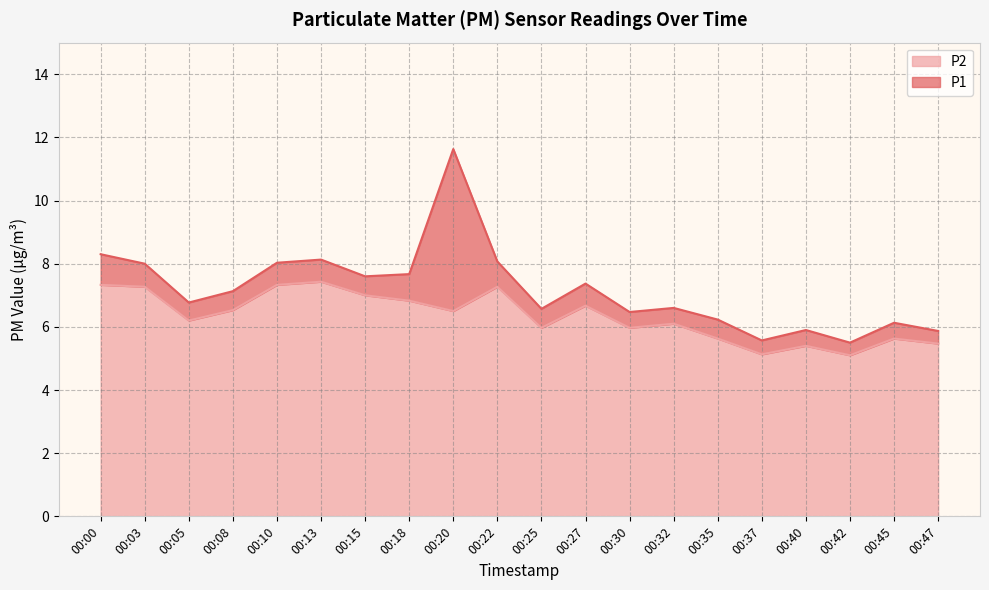

Reading right to left, extract all data points from this chart.

P1: 5.9	6.1	5.5	5.9	5.6	6.2	6.6	6.5	7.4	6.6	8.1	11.6	7.7	7.6	8.1	8.0	7.1	6.8	8.0	8.3
P2: 5.5	5.6	5.1	5.4	5.1	5.6	6.1	6.0	6.7	6.0	7.3	6.5	6.8	7.0	7.4	7.3	6.5	6.2	7.3	7.3